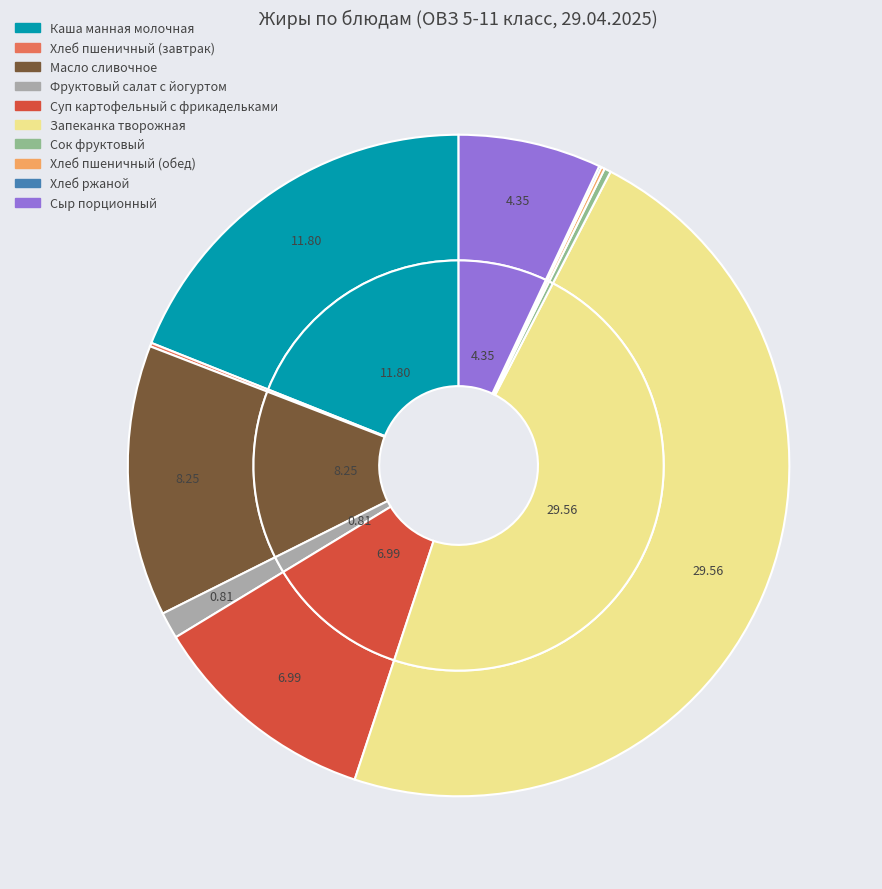

What is the change in value from Суп картофельный с фрикадельками to Хлеб пшеничный (обед)?

-6.9